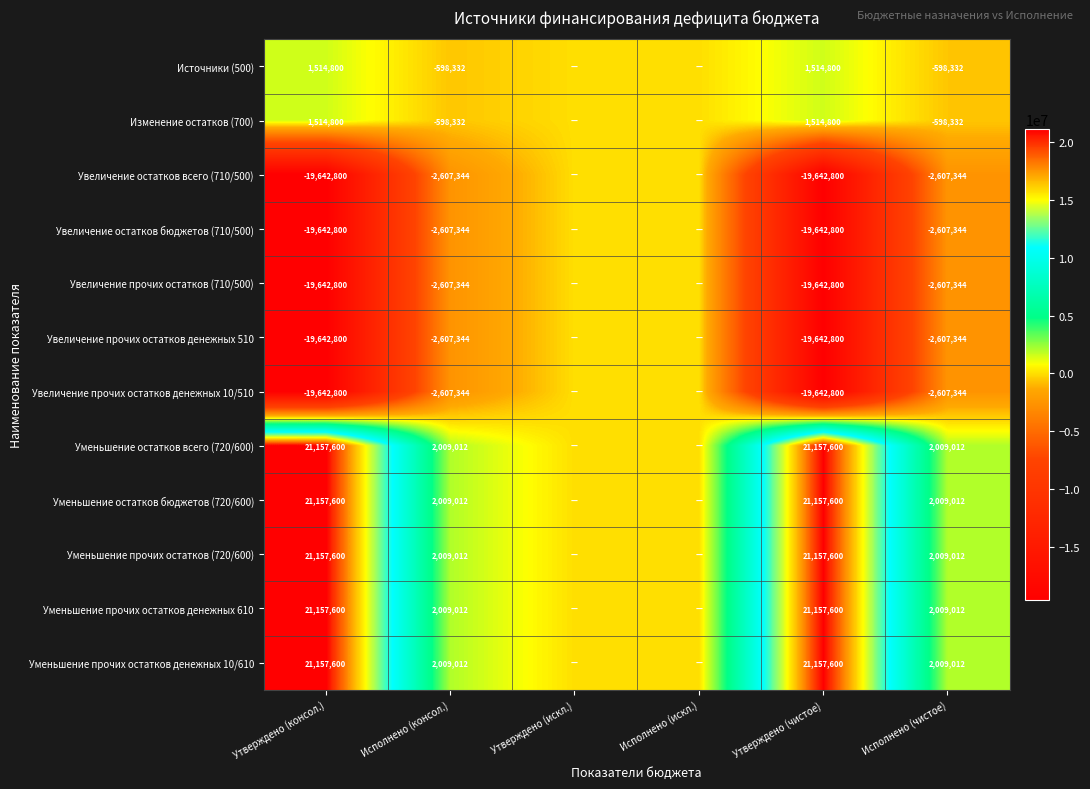

The Увеличение остатков бюджетов (710/500) series shows -19642800 at Утверждено (консол.). True or false?

True